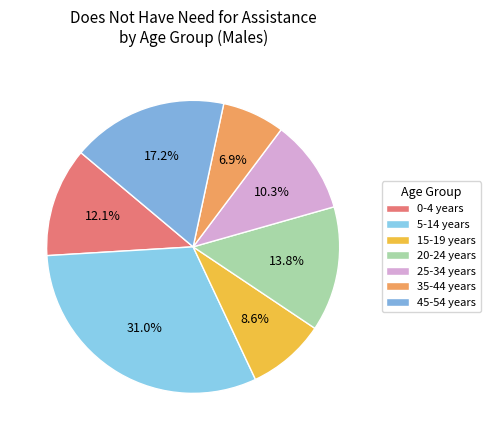

What percentage is the 20-24 years slice, to the nearest percent?

14%